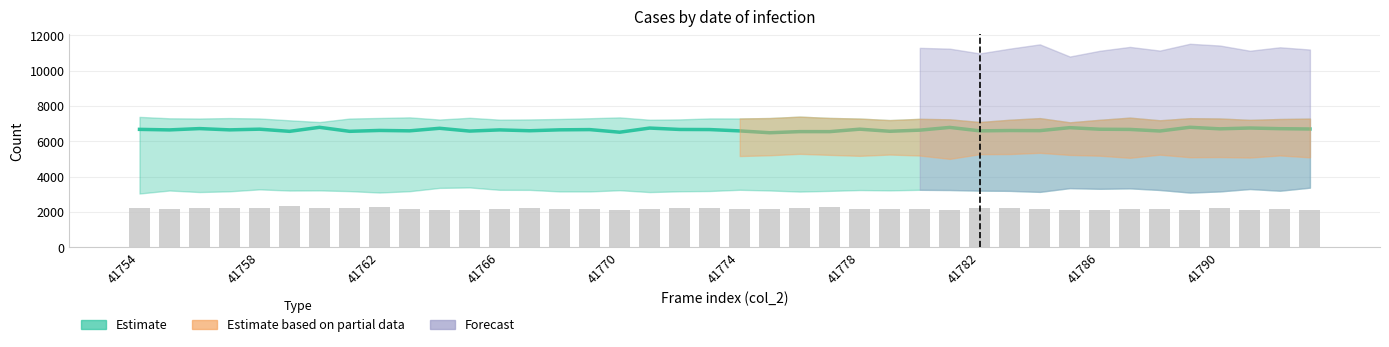

What is the difference between the highest and lowest values at 41782?

4347